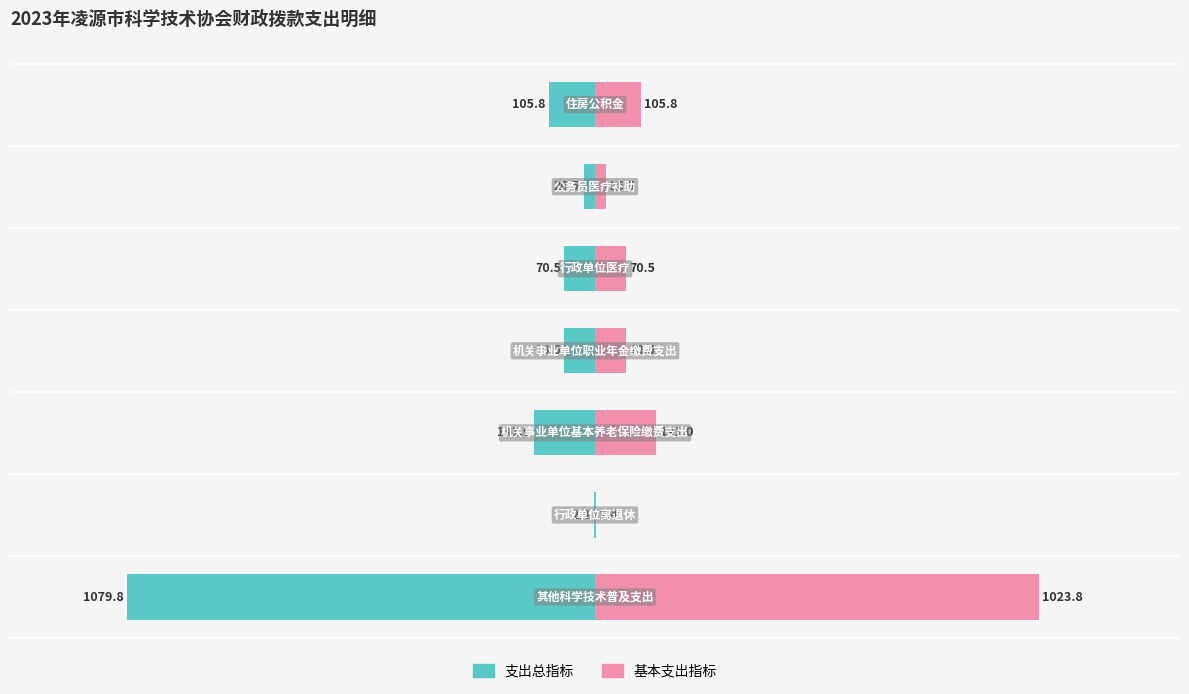

How many groups of bars are there?

7